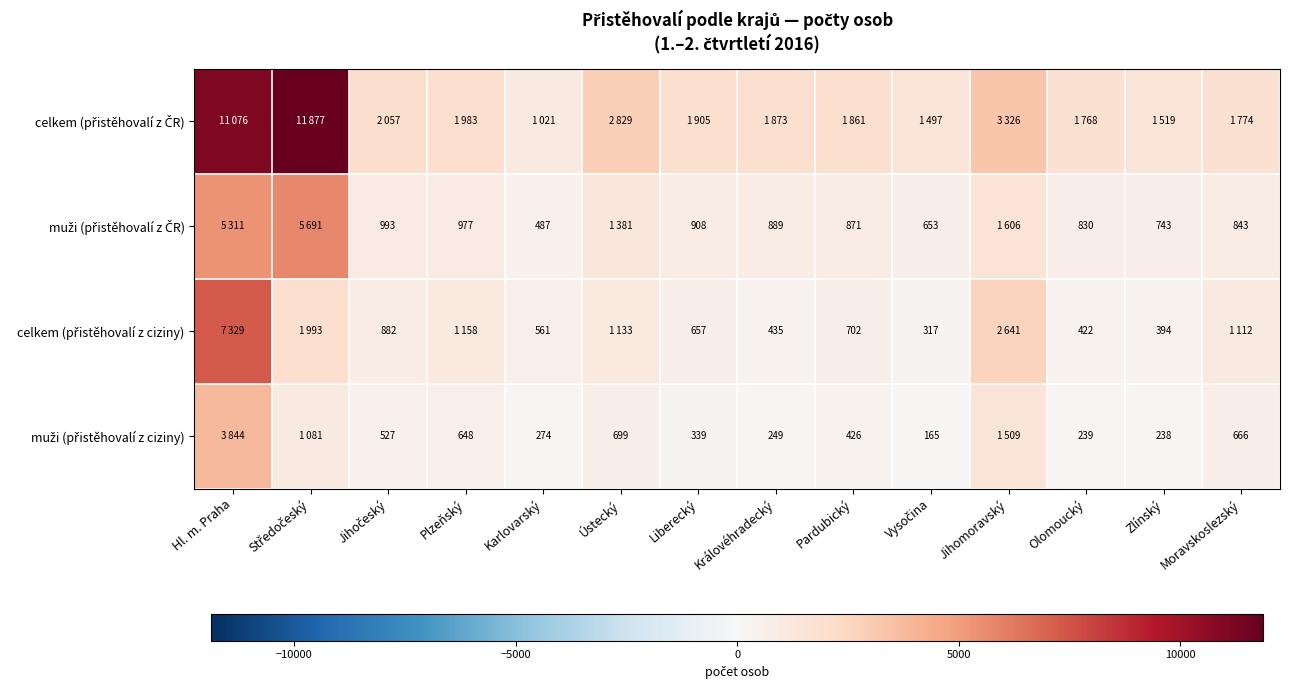

What is the spread (max minus min) of values at Středočeský?

10796